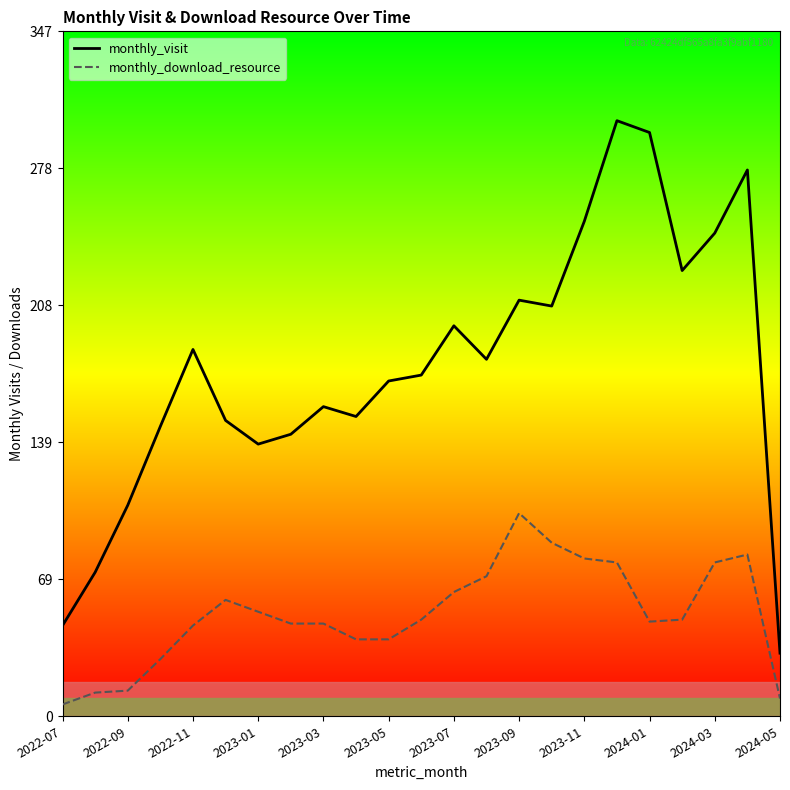

True or false: monthly_download_resource and monthly_visit intersect in this chart.

False